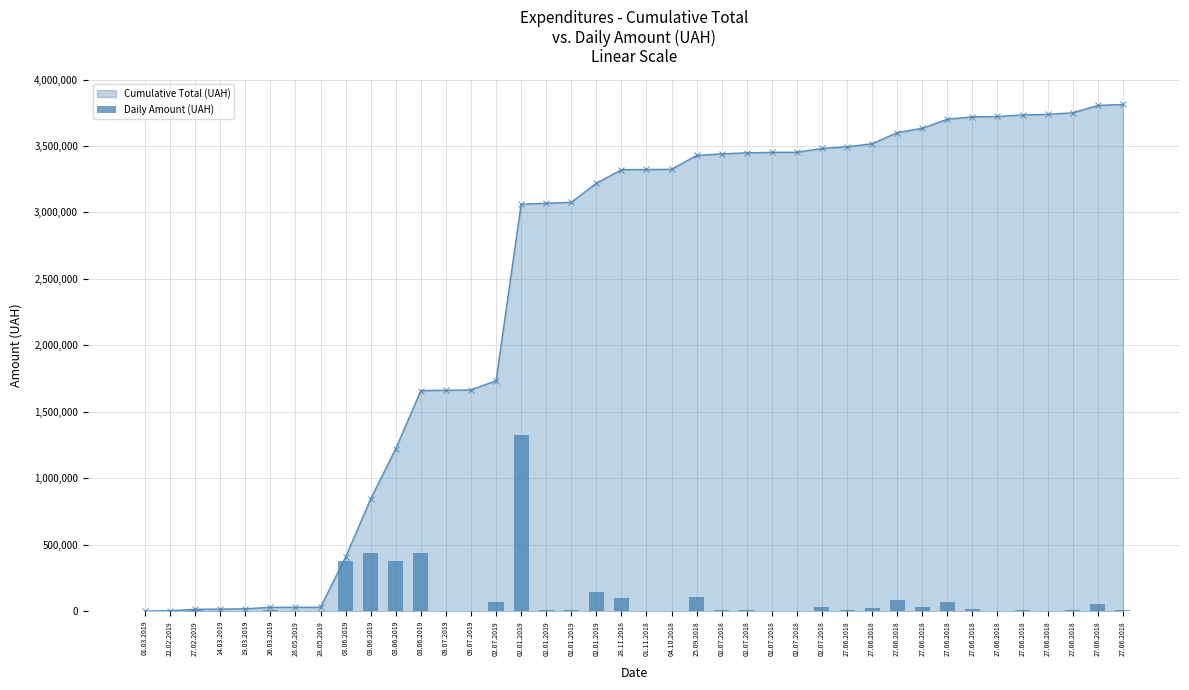

The value at 27.06.2018 is 11730.0. True or false?

True